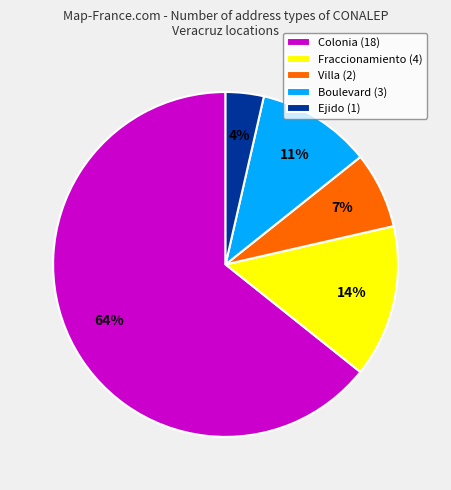

What percentage is the Villa (2) slice, to the nearest percent?

7%